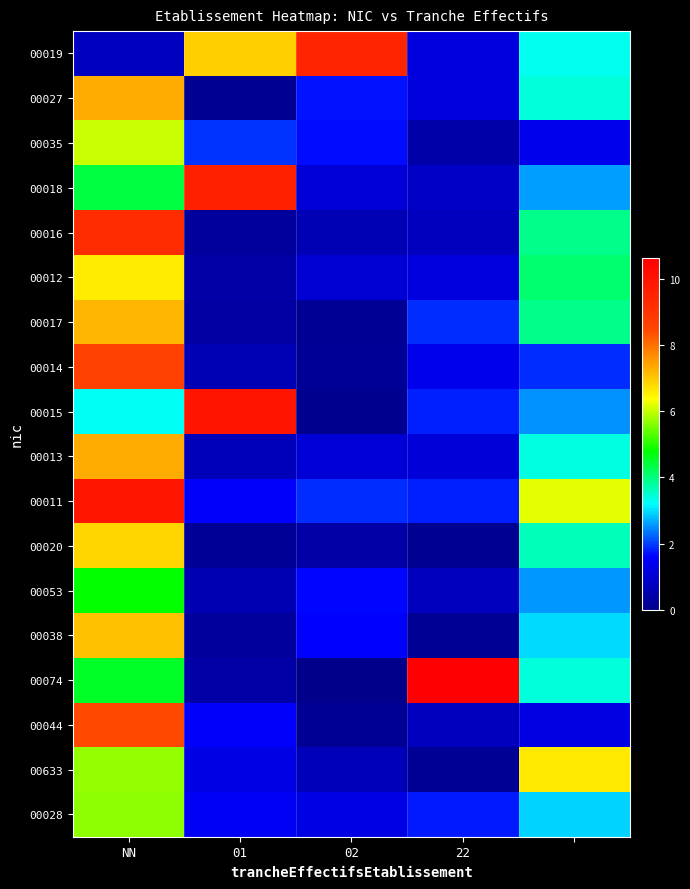

Reading right to left, extract all data points from this chart.

00019: 3.3	1.2	9.5	6.9	0.7
00027: 3.4	1.2	1.7	0.1	7.3
00035: 1.4	0.4	1.7	1.9	6.0
00018: 2.6	0.9	1.0	9.6	4.4
00016: 3.9	0.7	0.6	0.3	9.2
00012: 4.1	1.2	1.0	0.4	6.6
00017: 3.9	1.9	0.1	0.3	7.2
00014: 1.9	1.4	0.2	0.6	8.6
00015: 2.5	1.8	0.1	10.0	3.2
00013: 3.4	1.1	1.0	0.6	7.3
00011: 6.2	1.8	1.9	1.6	9.9
00020: 3.7	0.1	0.4	0.2	6.8
00053: 2.6	0.7	1.7	0.5	4.8
00038: 3.0	0.1	1.6	0.3	7.1
00074: 3.4	10.6	0.0	0.4	4.5
00044: 1.2	0.7	0.1	1.5	8.5
00633: 6.6	0.1	0.7	1.2	5.7
00028: 2.9	1.8	1.3	1.5	5.7